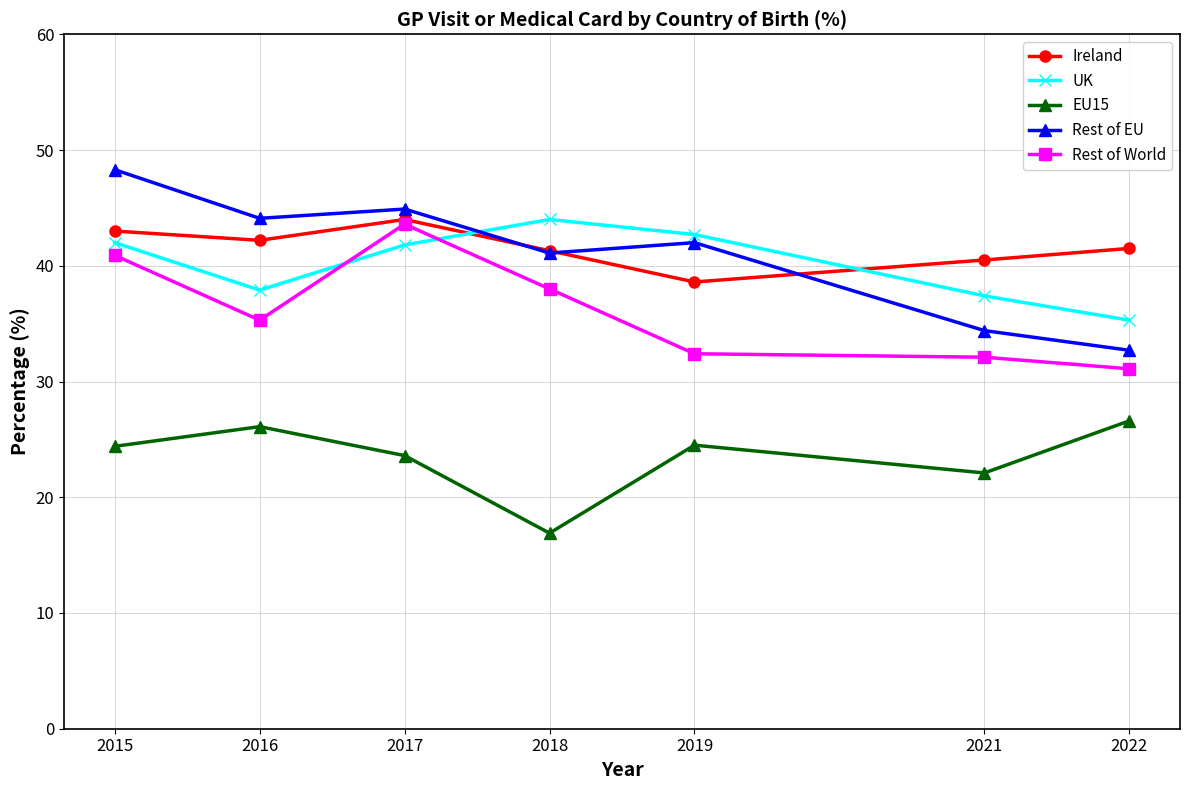

True or false: Rest of World and EU15 cross at least once.

False